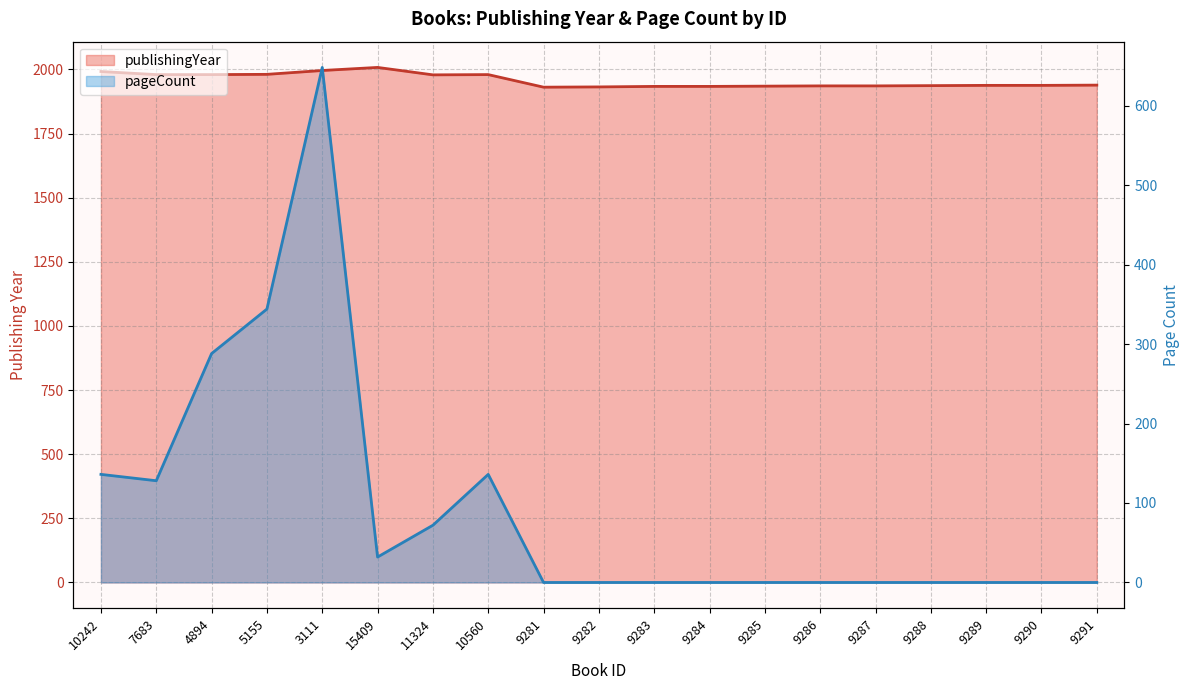

True or false: pageCount and publishingYear cross at least once.

False